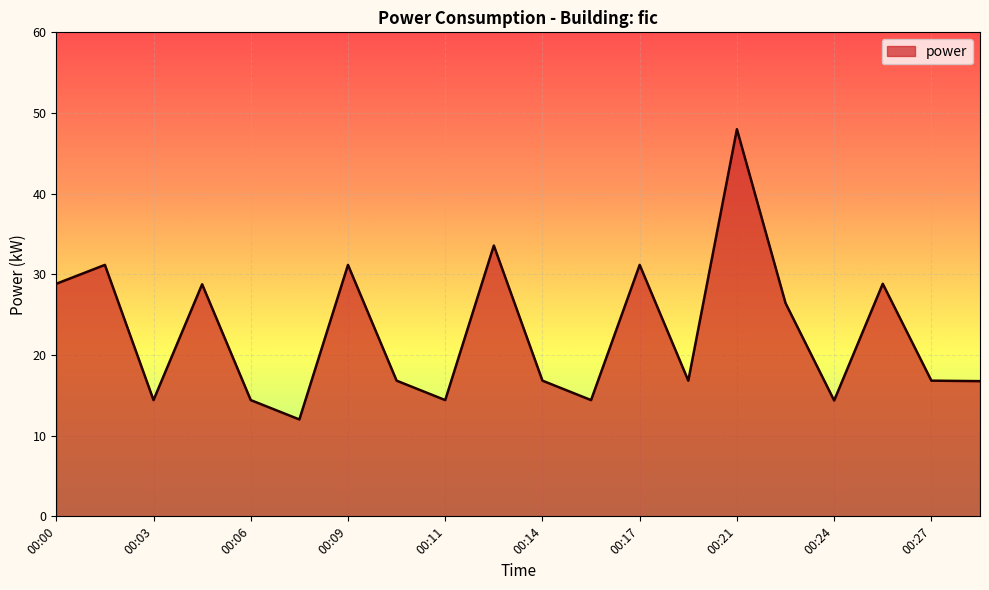

What is the sum of all values?

456.0